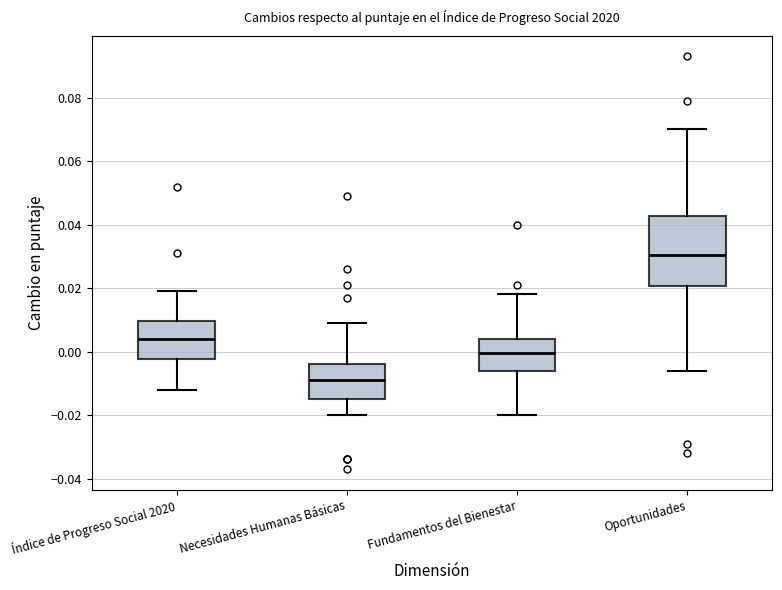

Which box has the highest median line?

Oportunidades